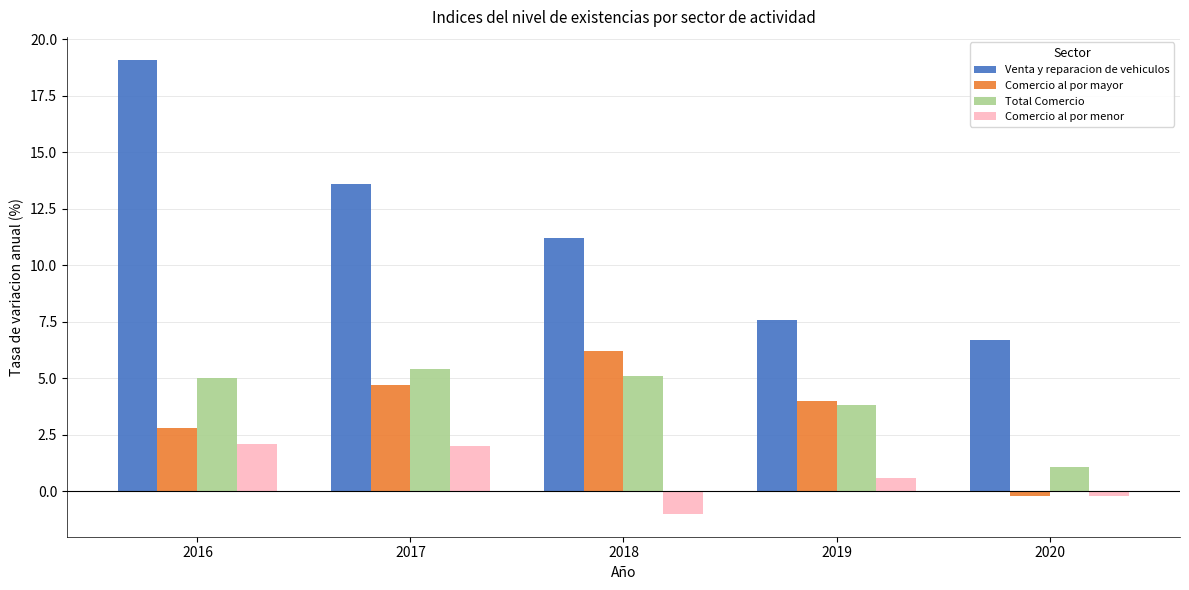

Rank the series by their maximum value, from lowest to highest.

Comercio al por menor, Total Comercio, Comercio al por mayor, Venta y reparacion de vehiculos